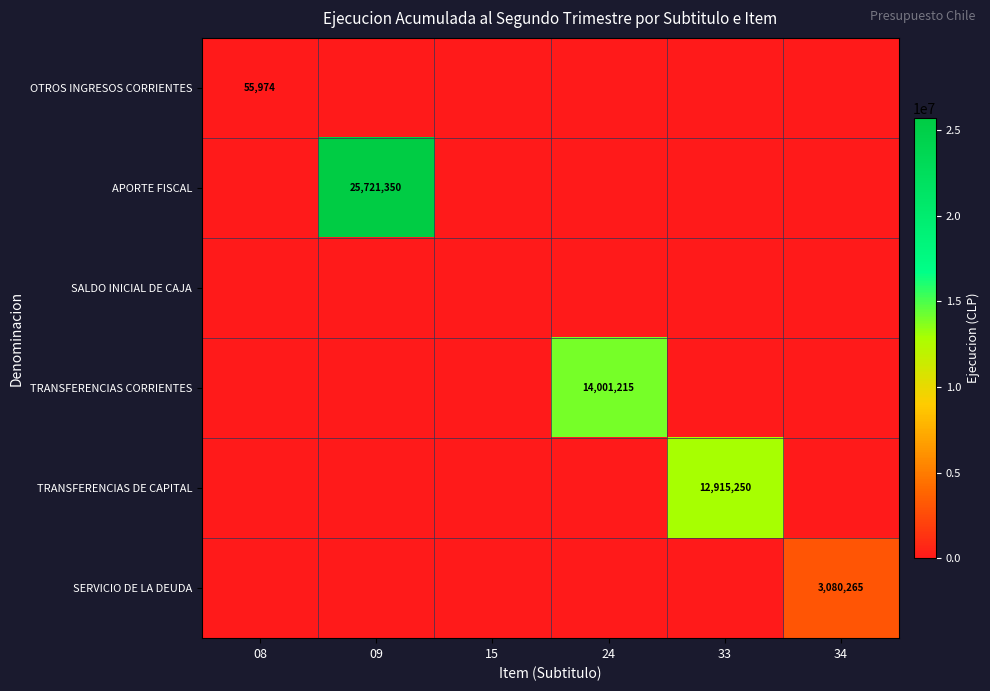

What is the total value across all series at 34?

3080265